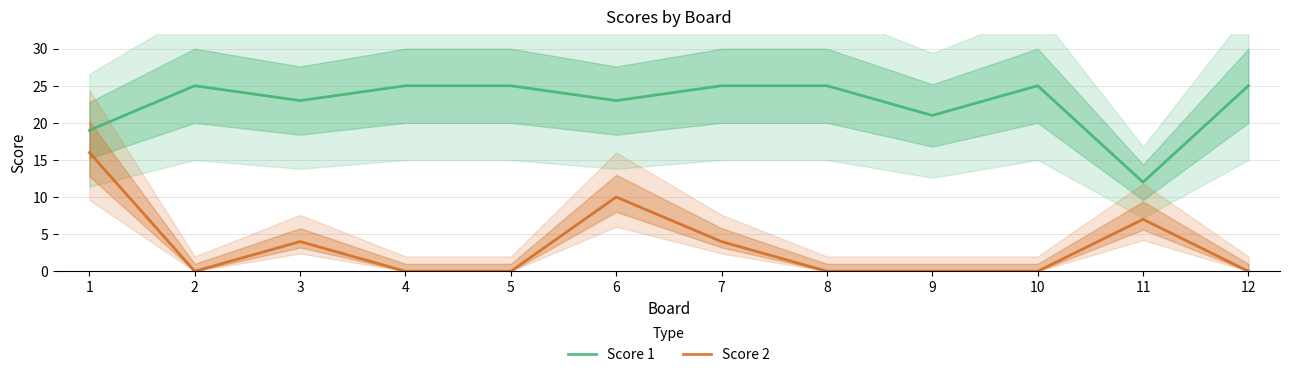

How many values in the Score 2 series exceed 0?

5